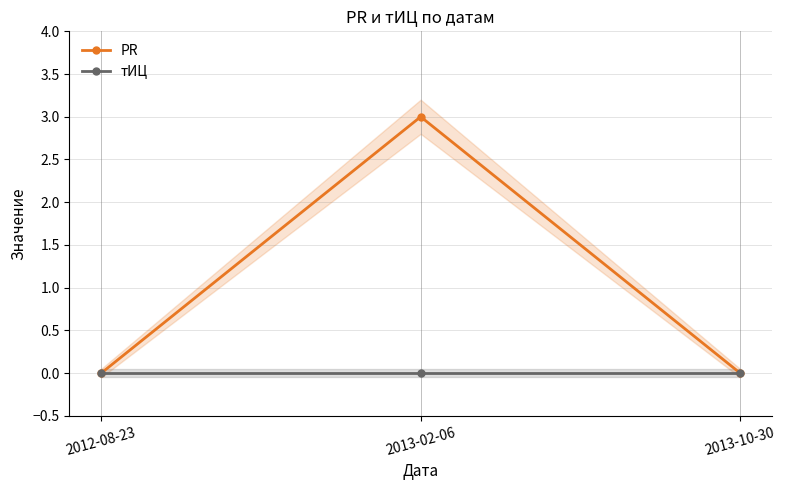

Which category has the highest value across all series?

2013-02-06